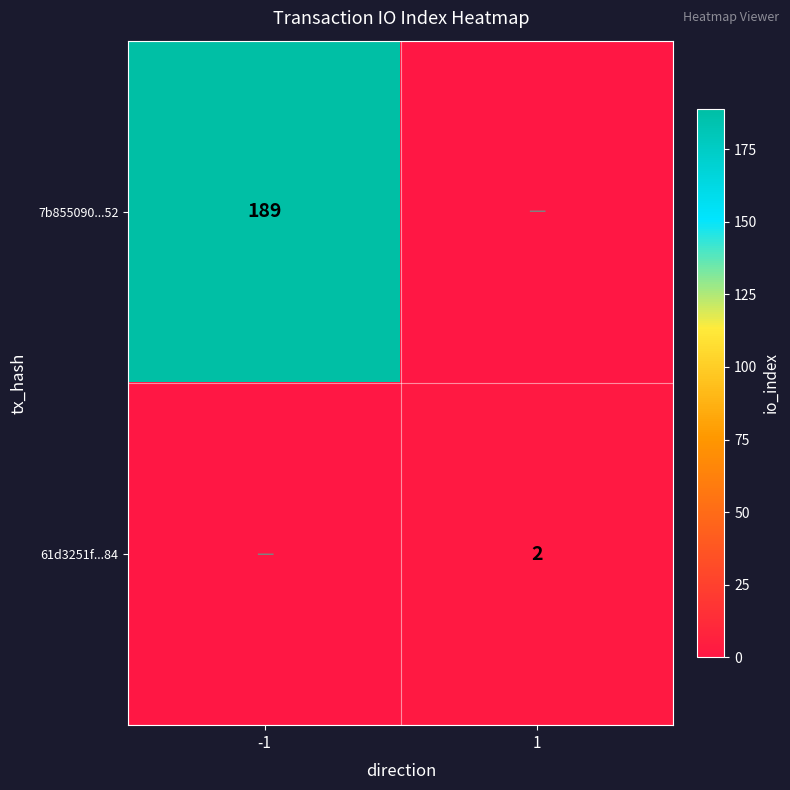

The 7b855090...52 series shows 92 at -1. True or false?

False